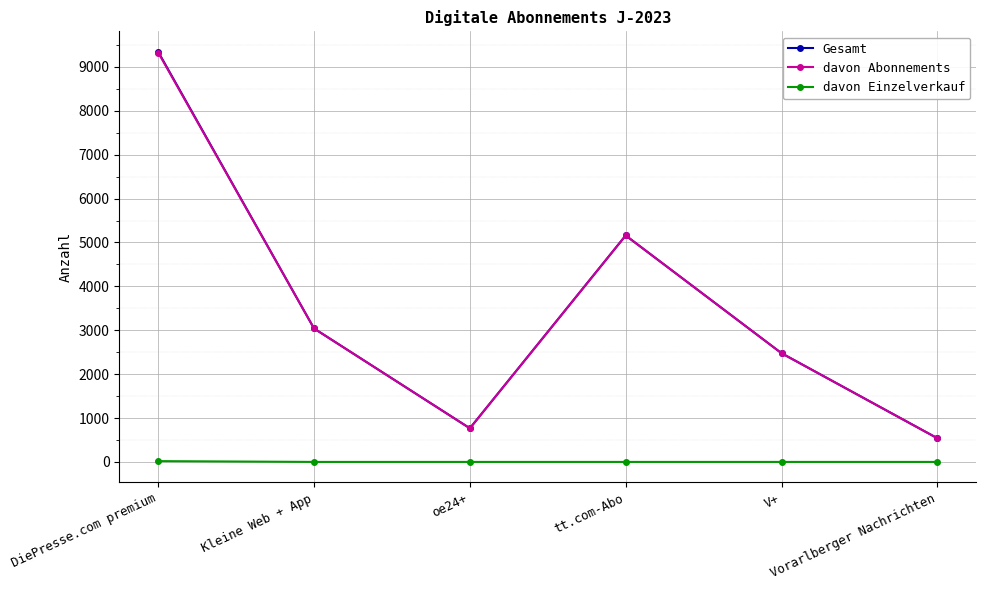

What is the sum of all Gesamt values?

21325